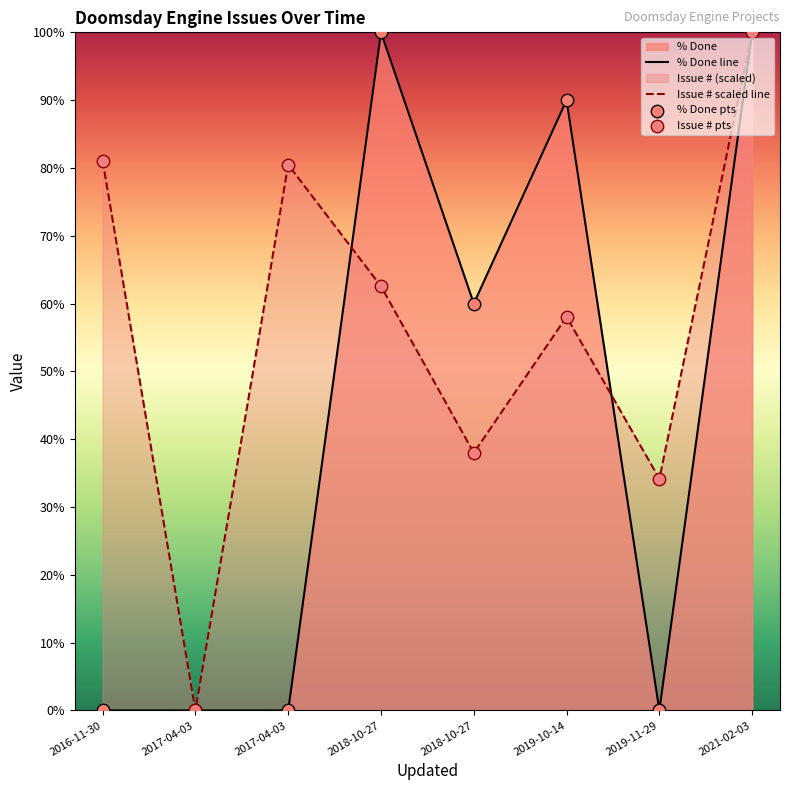

What is the total value across all series at 2021-02-03?

200.0